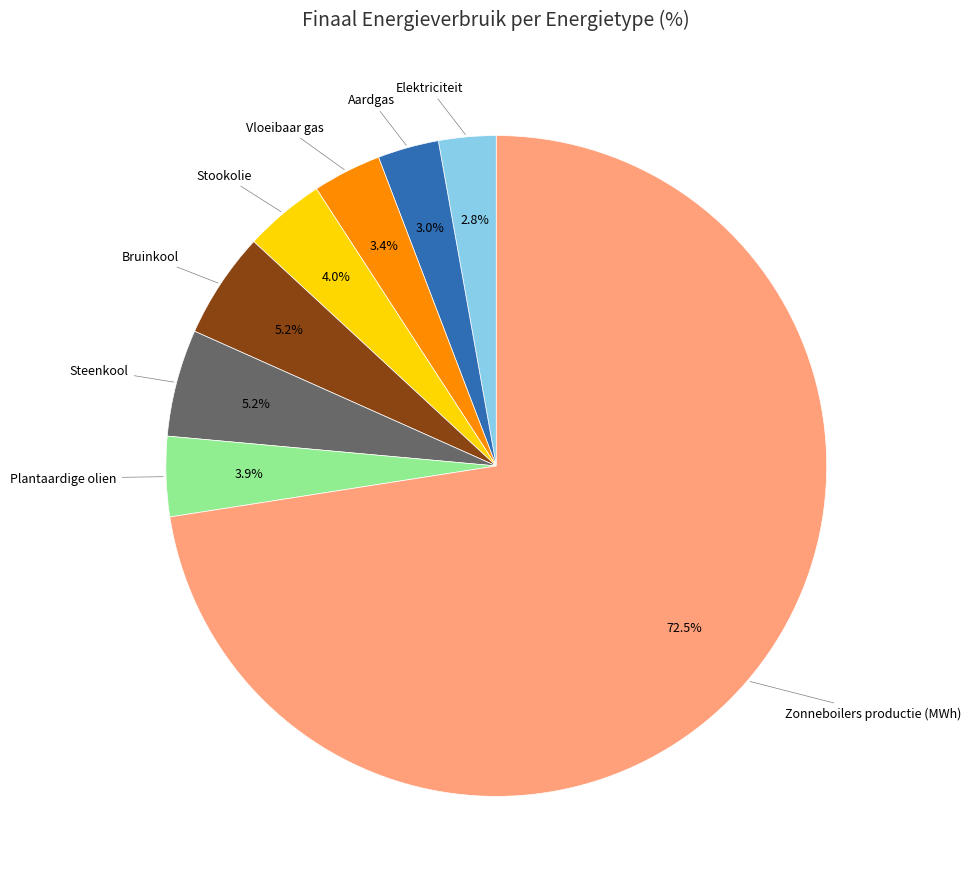

Is there a majority slice in this chart?

Yes